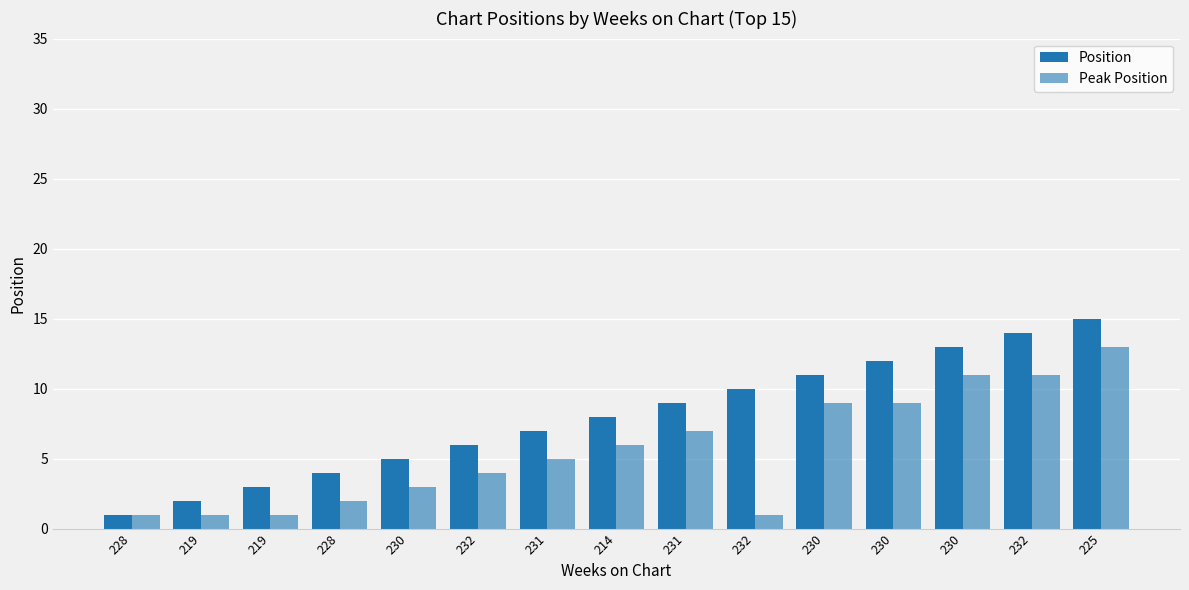

At which label does Peak Position reach its minimum?

228